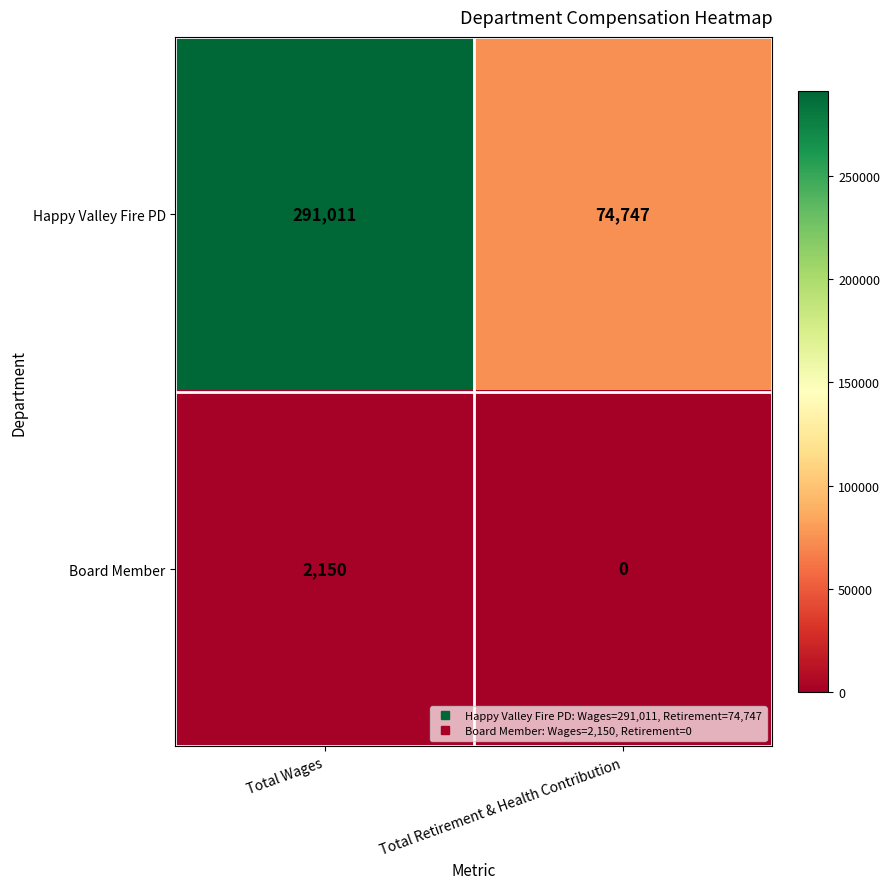

What is the spread (max minus min) of values at Total Wages?

288861